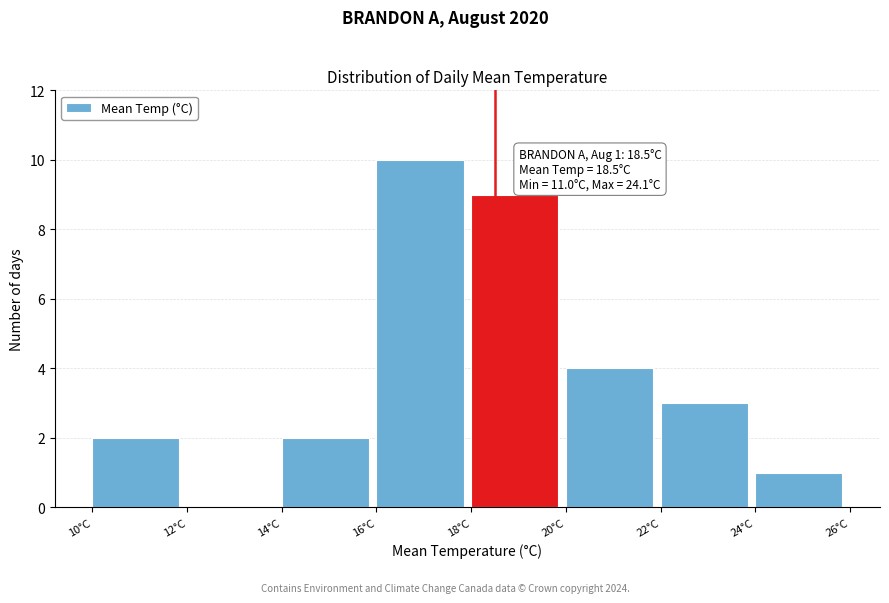

Which range on the x-axis has the tallest bar?

16 to 18